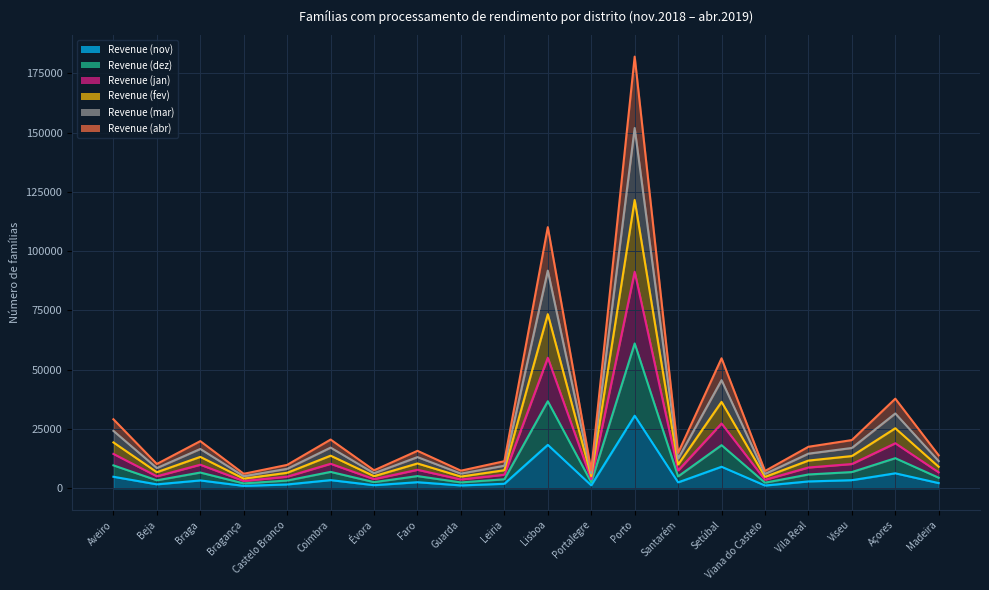

What is the label of the 6th point from the left?

Coimbra